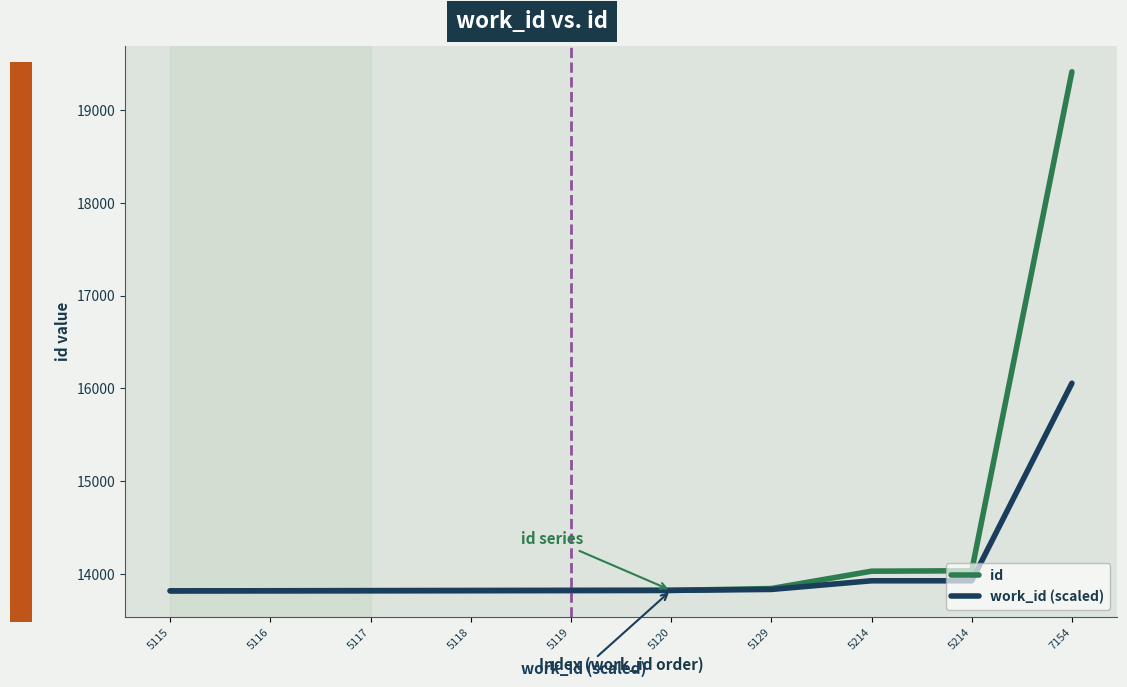

Does the chart display data point markers on the line(s)?

No